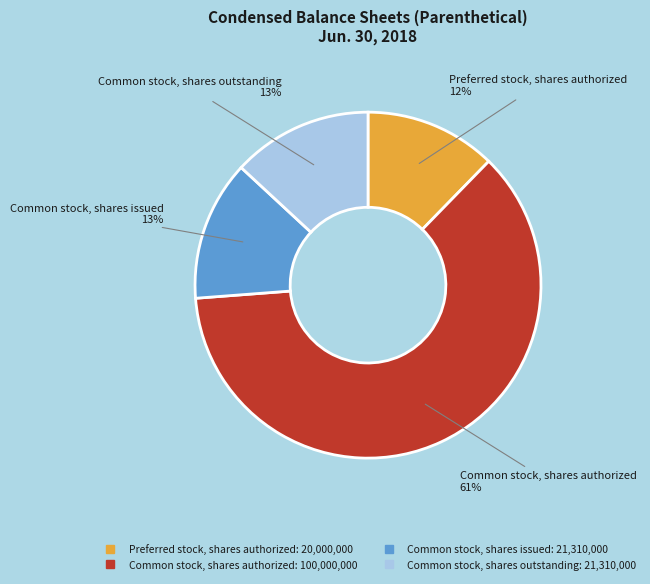

Which has a higher value, Common stock, shares outstanding or Common stock, shares authorized?

Common stock, shares authorized